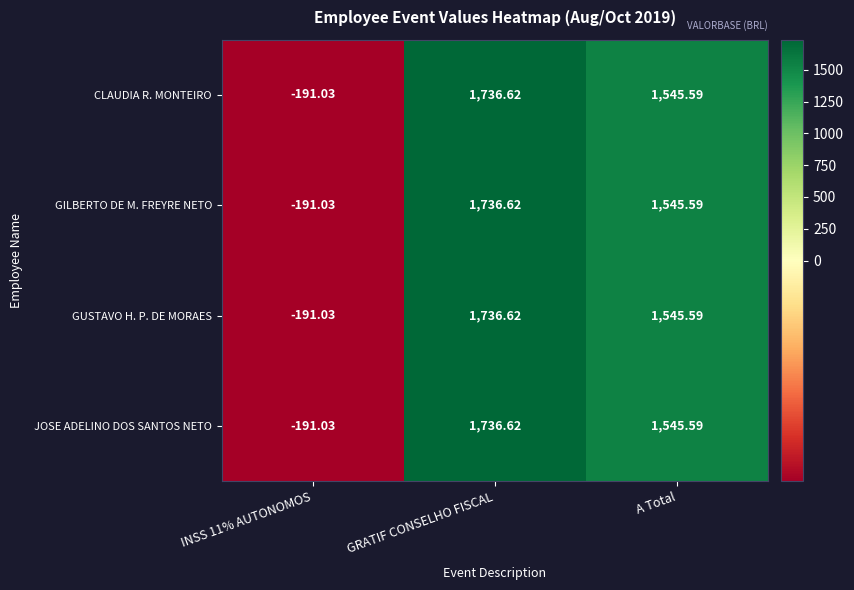

Where does the JOSE ADELINO DOS SANTOS NETO series first go above 1545?

GRATIF CONSELHO FISCAL